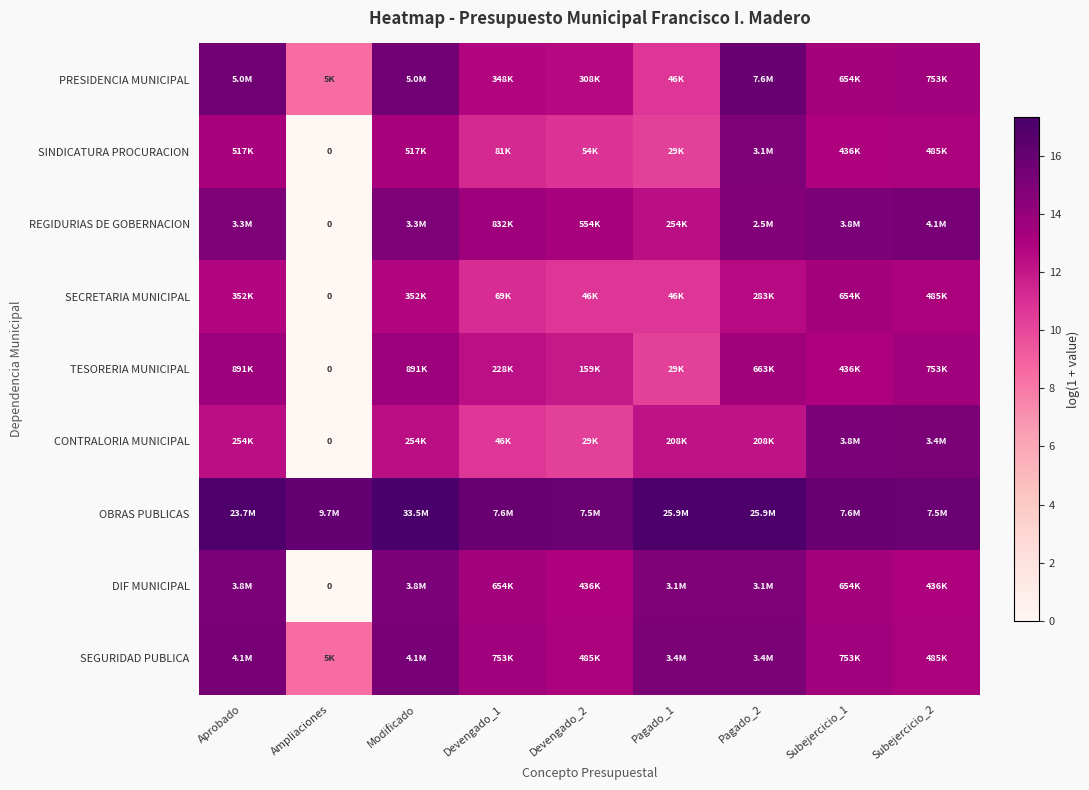

Is the value of SECRETARIA MUNICIPAL at Aprobado greater than the value of REGIDURIAS DE GOBERNACION at Modificado?

No